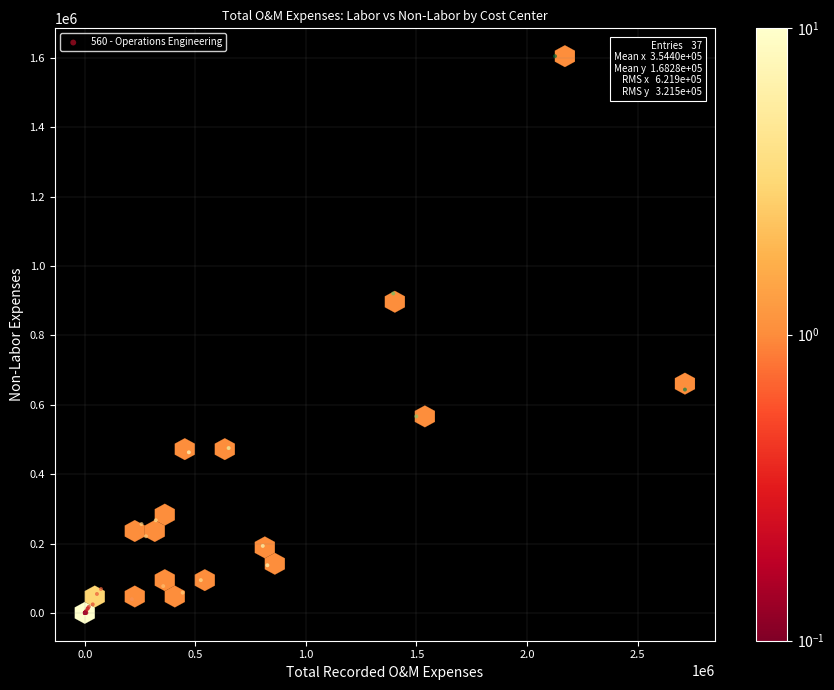

What Y value in the scatter plot is closest to 802655?

921094.5